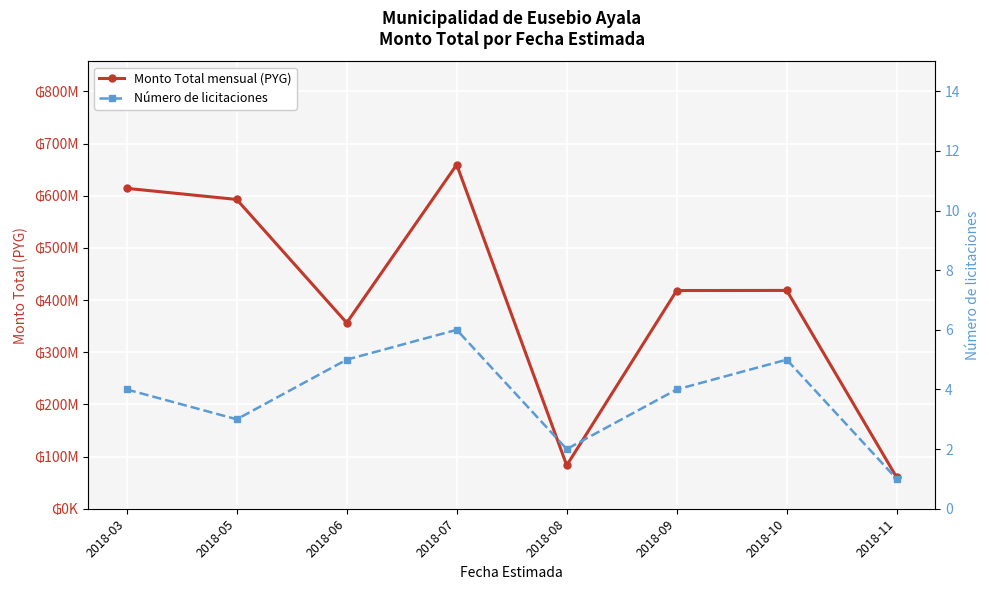

Which series has the largest total across all categories?

Monto Total mensual (PYG)